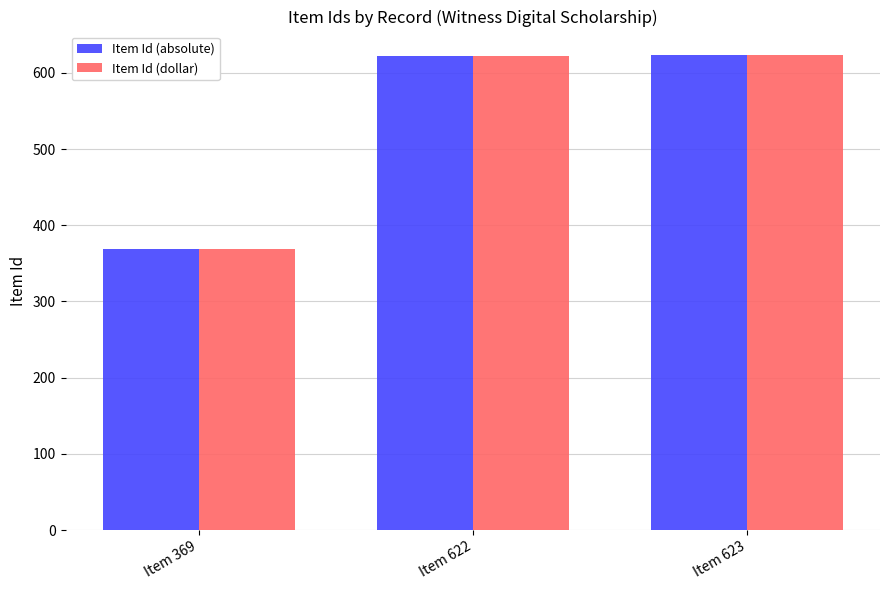

How many series are shown in this chart?

2